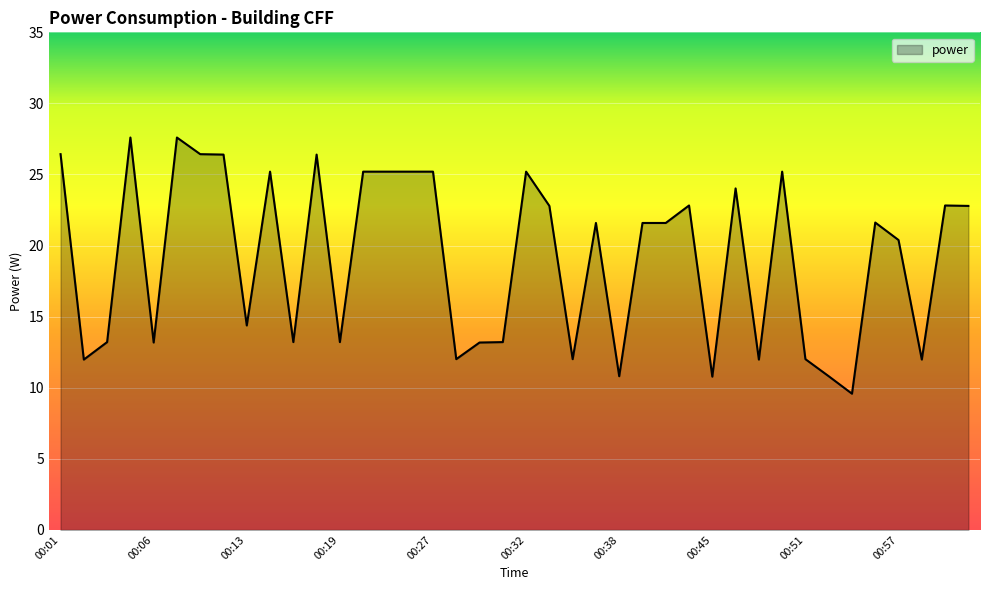

What is the greatest value displayed?

27.6